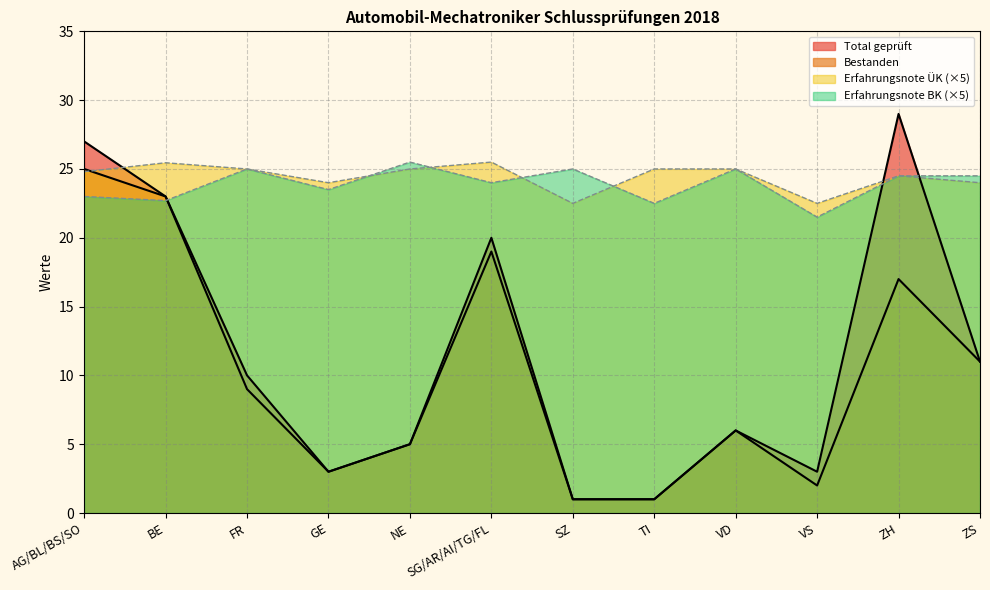

Rank the series at GE from highest to lowest value.

Erfahrungsnote ÜK, Erfahrungsnote BK, Total geprüft, Bestanden